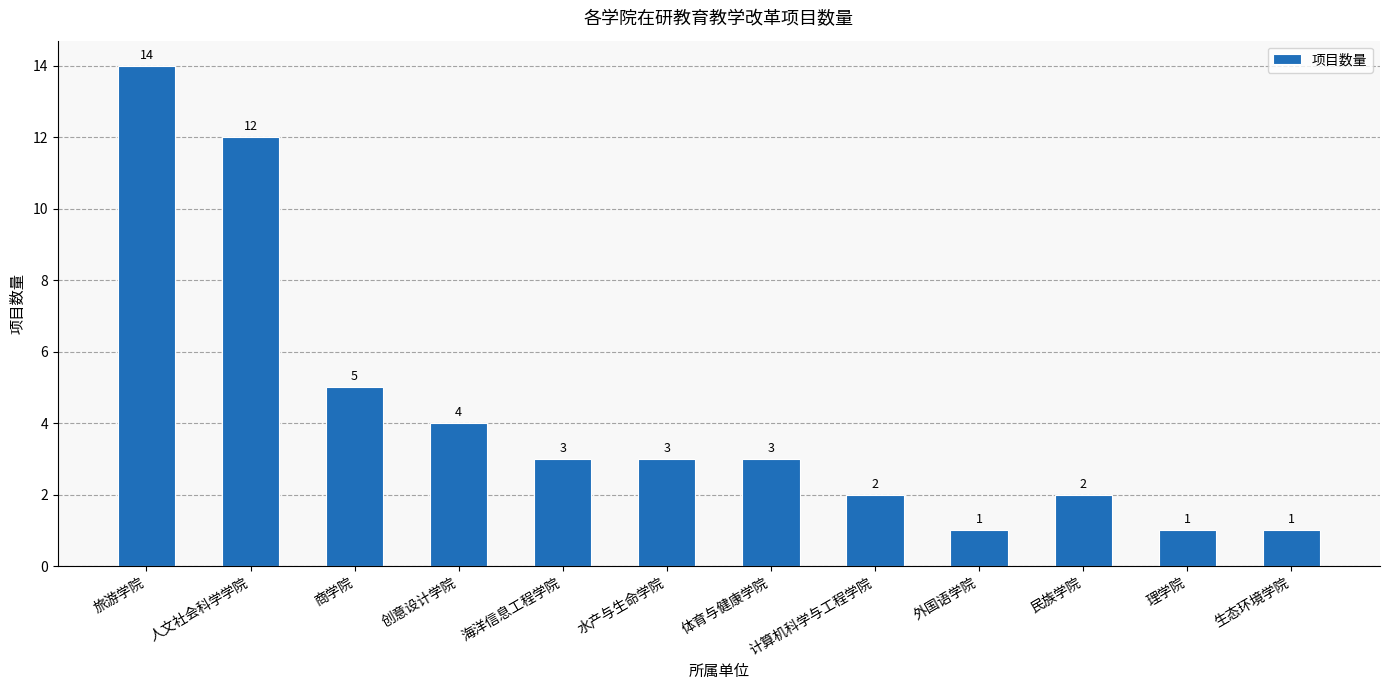

What is the minimum value shown in the chart?

1